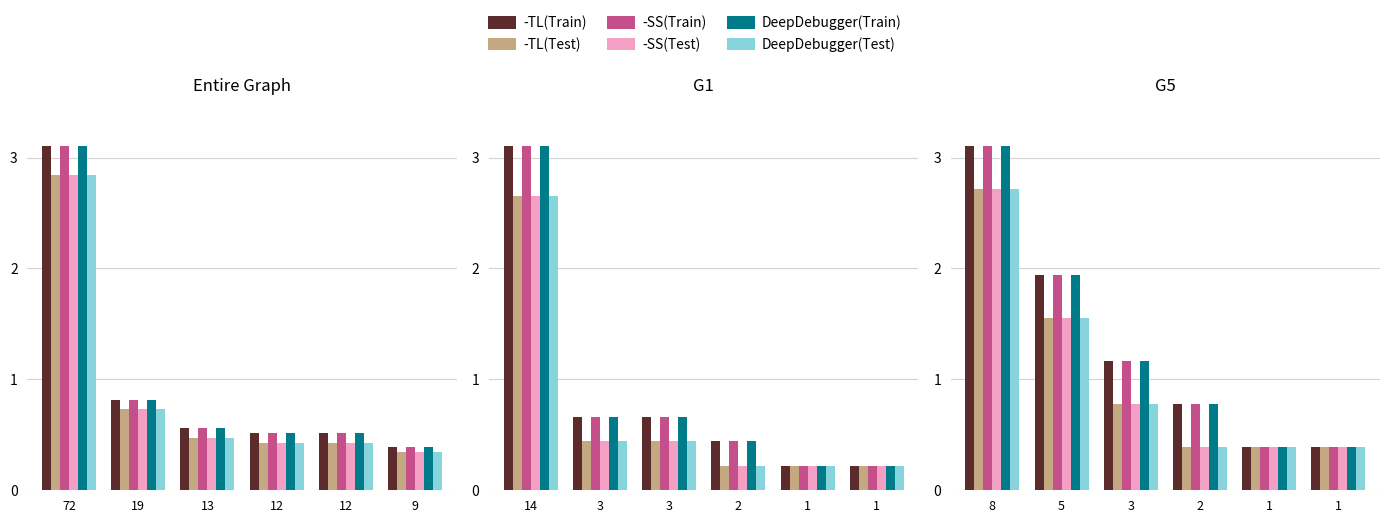

What are all the series names shown in the legend?

-TL(Train), -TL(Test), -SS(Train), -SS(Test), DeepDebugger(Train), DeepDebugger(Test)